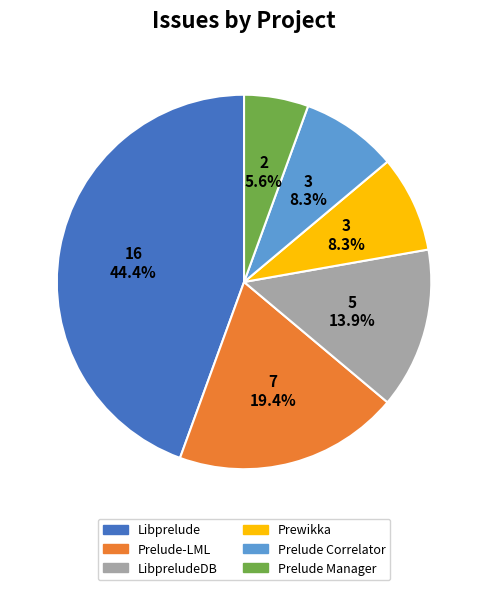

True or false: Libprelude accounts for 44% of the total.

True